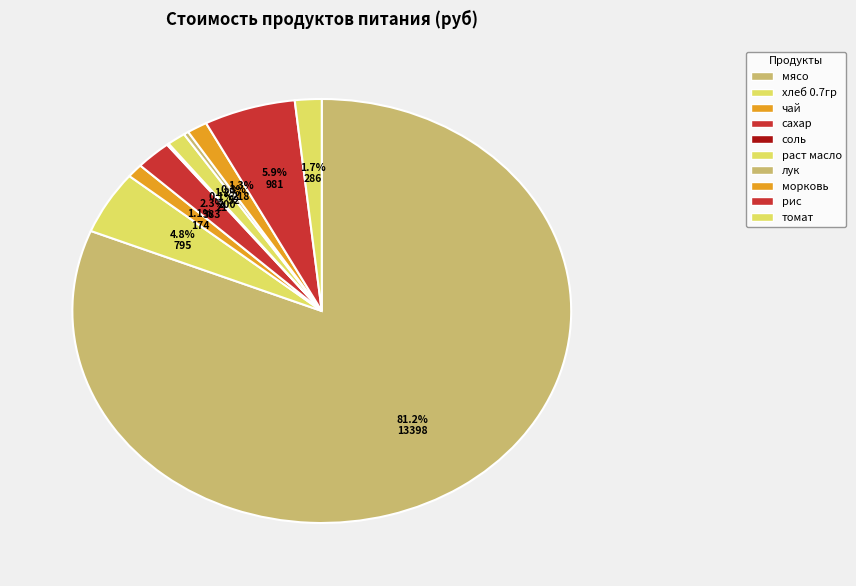

Does мясо represent more than half of the total?

Yes